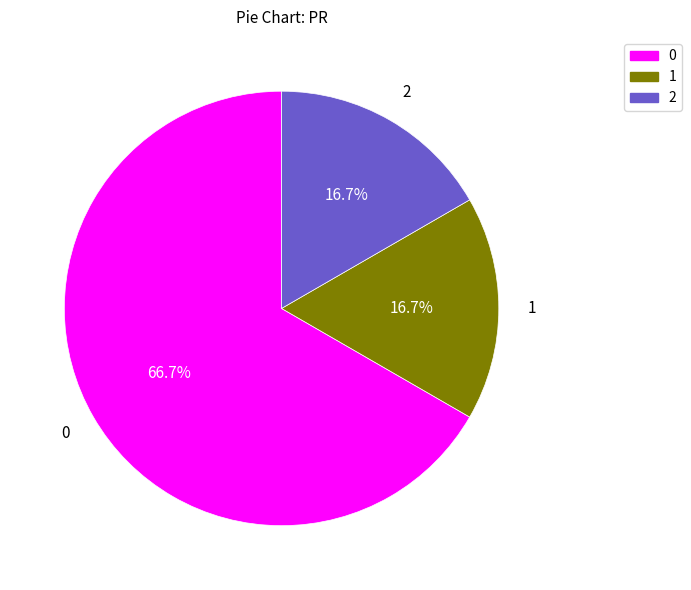

Is 2 the majority of the pie?

No